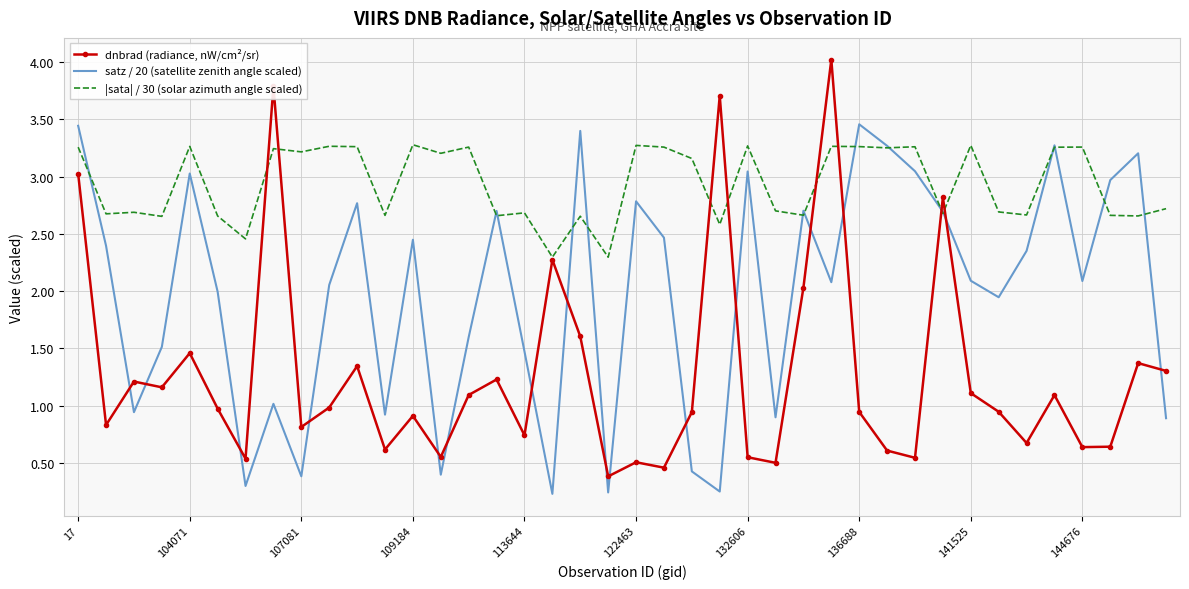

Which series has the largest range (max minus min)?

dnbrad (radiance, nW/cm²/sr)